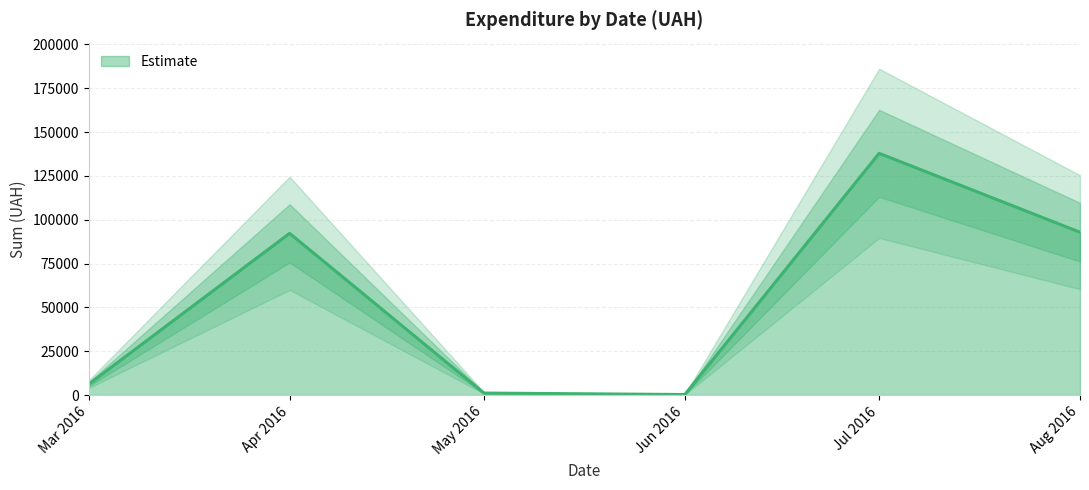

How many distinct data groups are displayed?

1